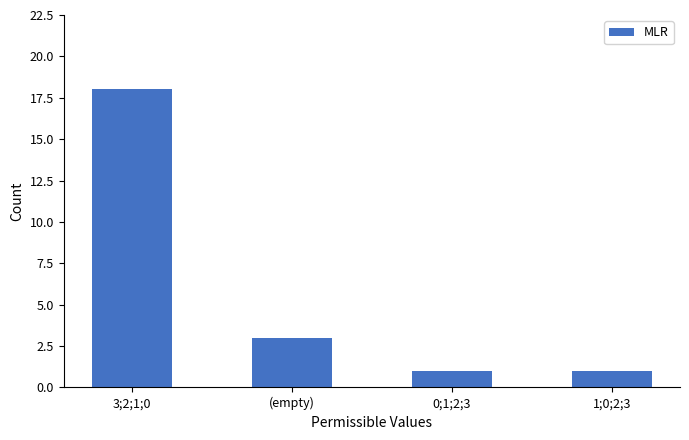

What is the maximum value shown in the chart?

18